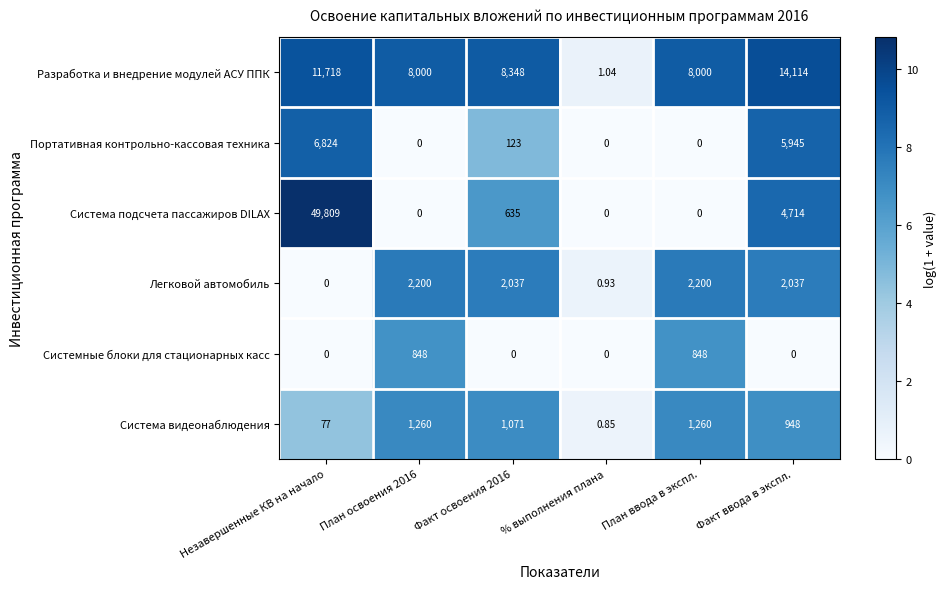

List the series in order of their peak value, lowest first.

Системные блоки для стационарных касс, Система видеонаблюдения, Легковой автомобиль, Портативная контрольно-кассовая техника, Разработка и внедрение модулей АСУ ППК, Система подсчета пассажиров DILAX